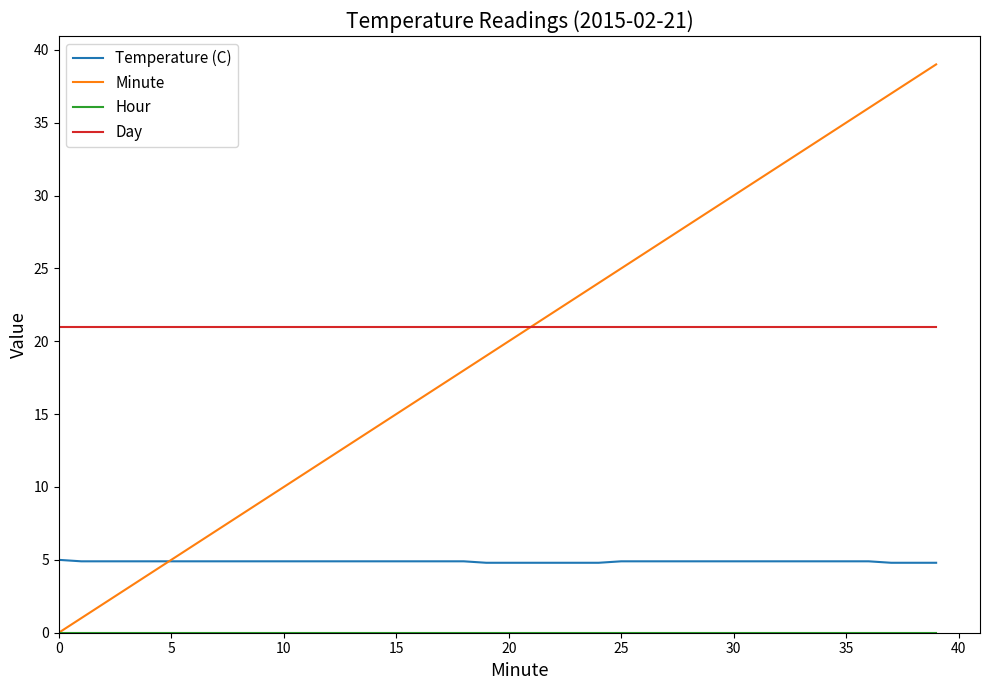

Which series has the largest range (max minus min)?

Minute